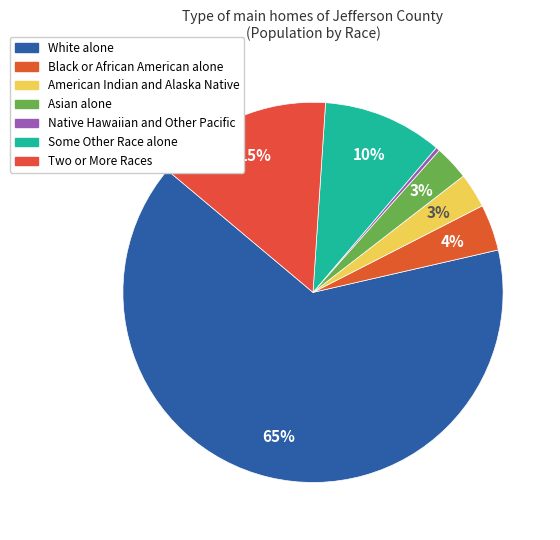

Count the number of slices in the pie.

7